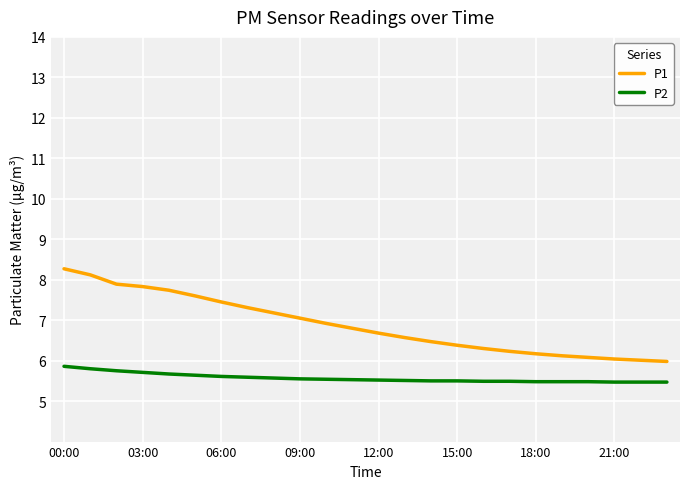

List the series in order of their overall mean, lowest first.

P2, P1